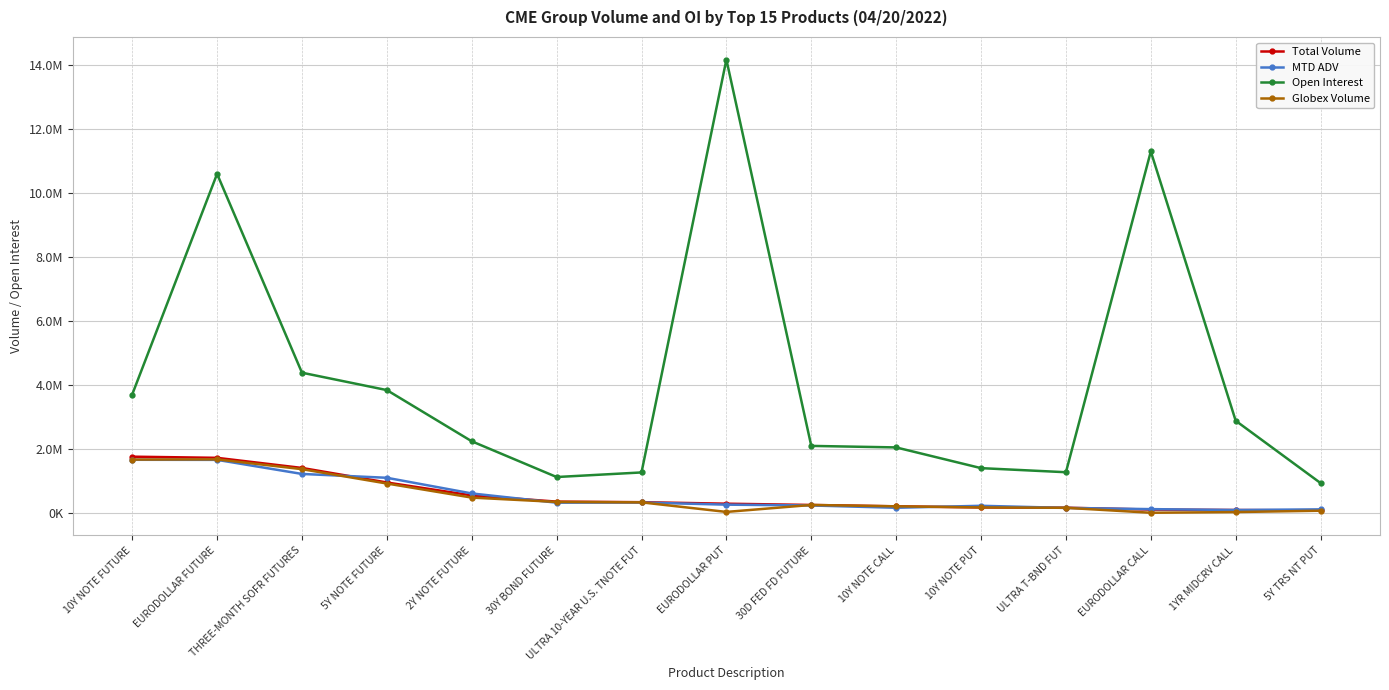

Which series has the widest spread of values?

Open Interest